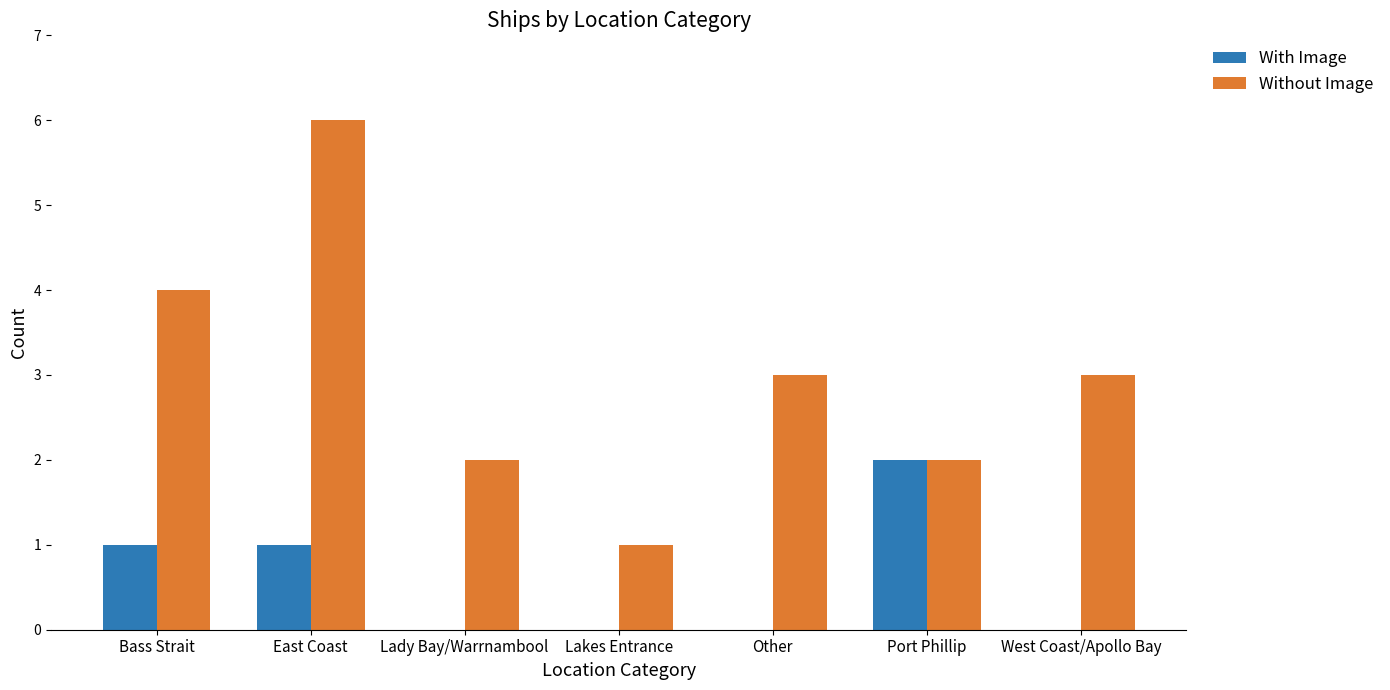

Is the value of Without Image at Port Phillip greater than the value of With Image at West Coast/Apollo Bay?

Yes